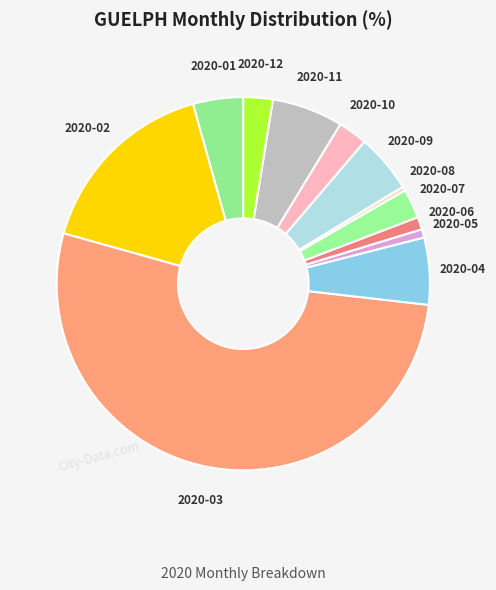

Count the number of slices in the pie.

12